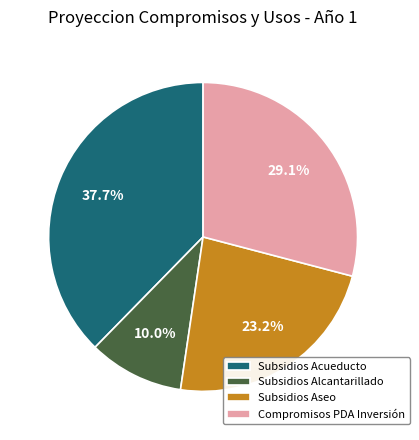

Rank the categories by value from highest to lowest.

Subsidios Acueducto, Compromisos PDA Inversión, Subsidios Aseo, Subsidios Alcantarillado